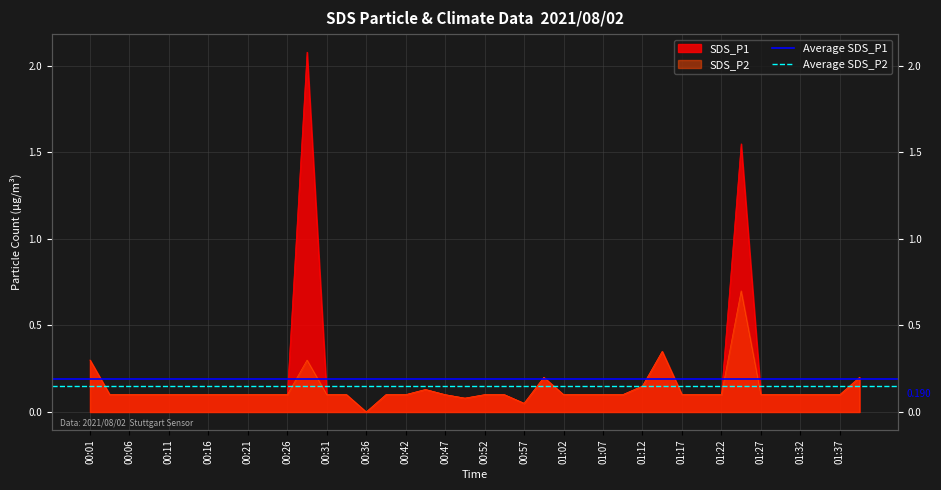

Which series has the largest total across all categories?

Average SDS_P1